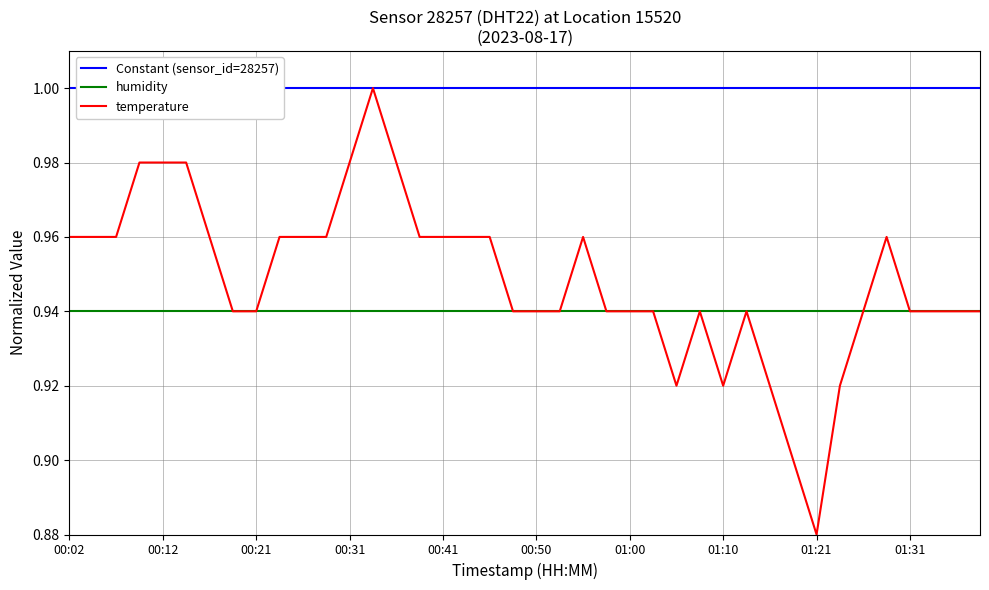

Reading left to right, extract all data points from this chart.

Constant (sensor_id=28257): 1.0	1.0	1.0	1.0	1.0	1.0	1.0	1.0	1.0	1.0	1.0	1.0	1.0	1.0	1.0	1.0	1.0	1.0	1.0	1.0	1.0	1.0	1.0	1.0	1.0	1.0	1.0	1.0	1.0	1.0	1.0	1.0	1.0	1.0	1.0	1.0	1.0	1.0	1.0	1.0
humidity: 0.9	0.9	0.9	0.9	0.9	0.9	0.9	0.9	0.9	0.9	0.9	0.9	0.9	0.9	0.9	0.9	0.9	0.9	0.9	0.9	0.9	0.9	0.9	0.9	0.9	0.9	0.9	0.9	0.9	0.9	0.9	0.9	0.9	0.9	0.9	0.9	0.9	0.9	0.9	0.9
temperature: 1.0	1.0	1.0	1.0	1.0	1.0	1.0	0.9	0.9	1.0	1.0	1.0	1.0	1.0	1.0	1.0	1.0	1.0	1.0	0.9	0.9	0.9	1.0	0.9	0.9	0.9	0.9	0.9	0.9	0.9	0.9	0.9	0.9	0.9	0.9	1.0	0.9	0.9	0.9	0.9